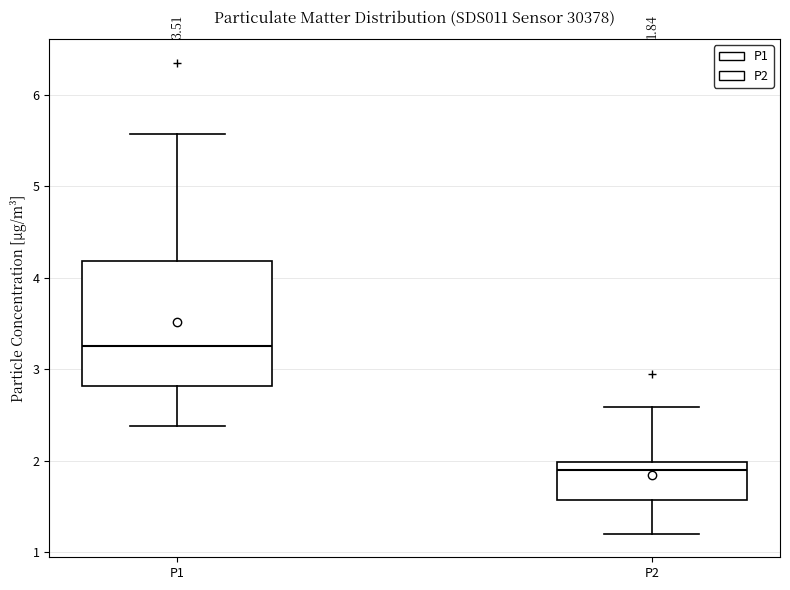

Which box has the lowest median line?

P2